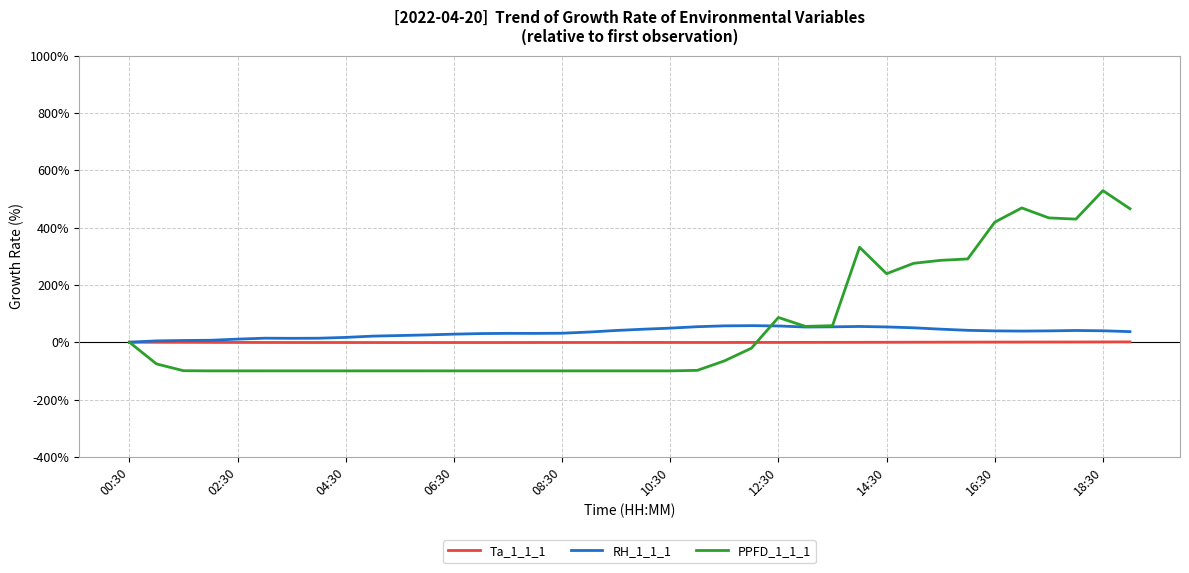

What is the maximum value shown in the chart?

528.8